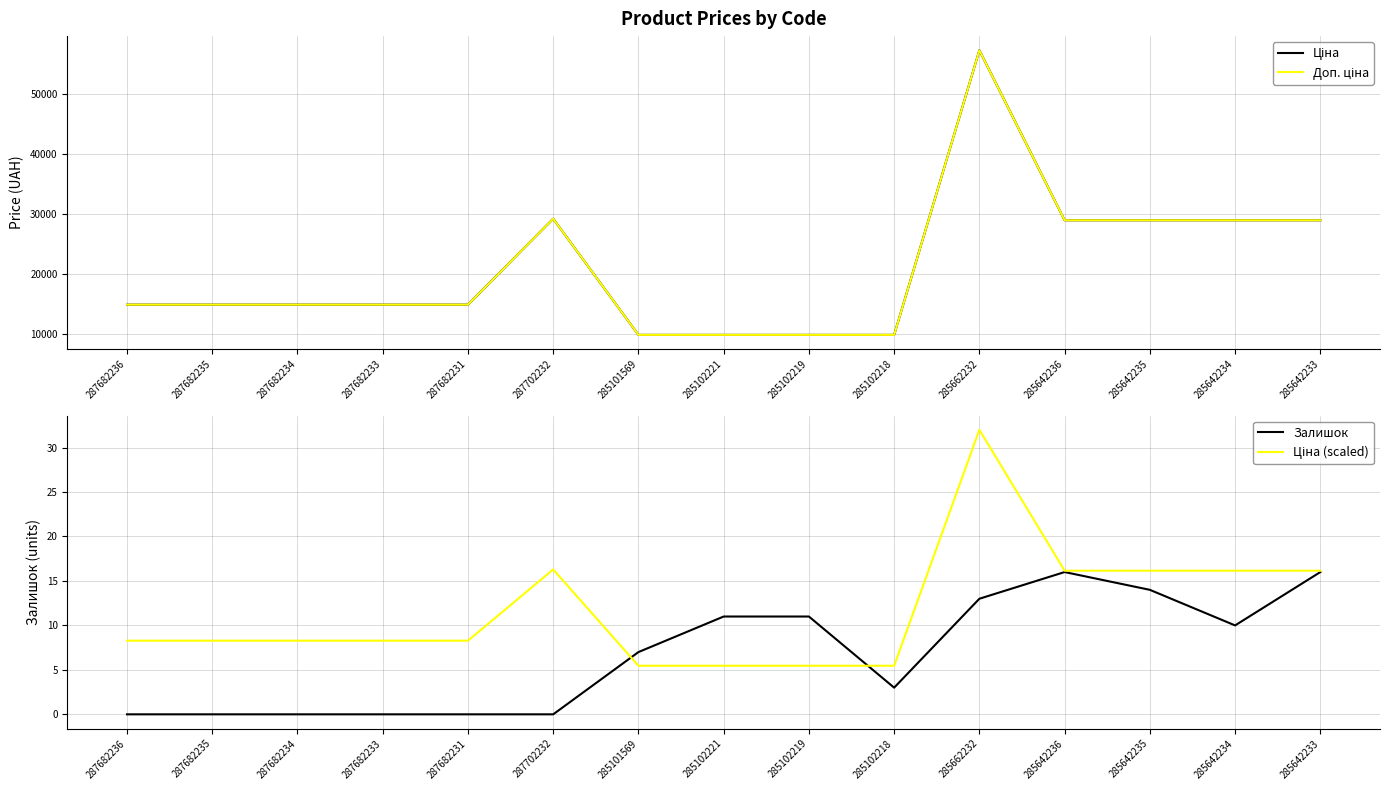

What is the difference between the highest and lowest values at 285642233?

28885.7